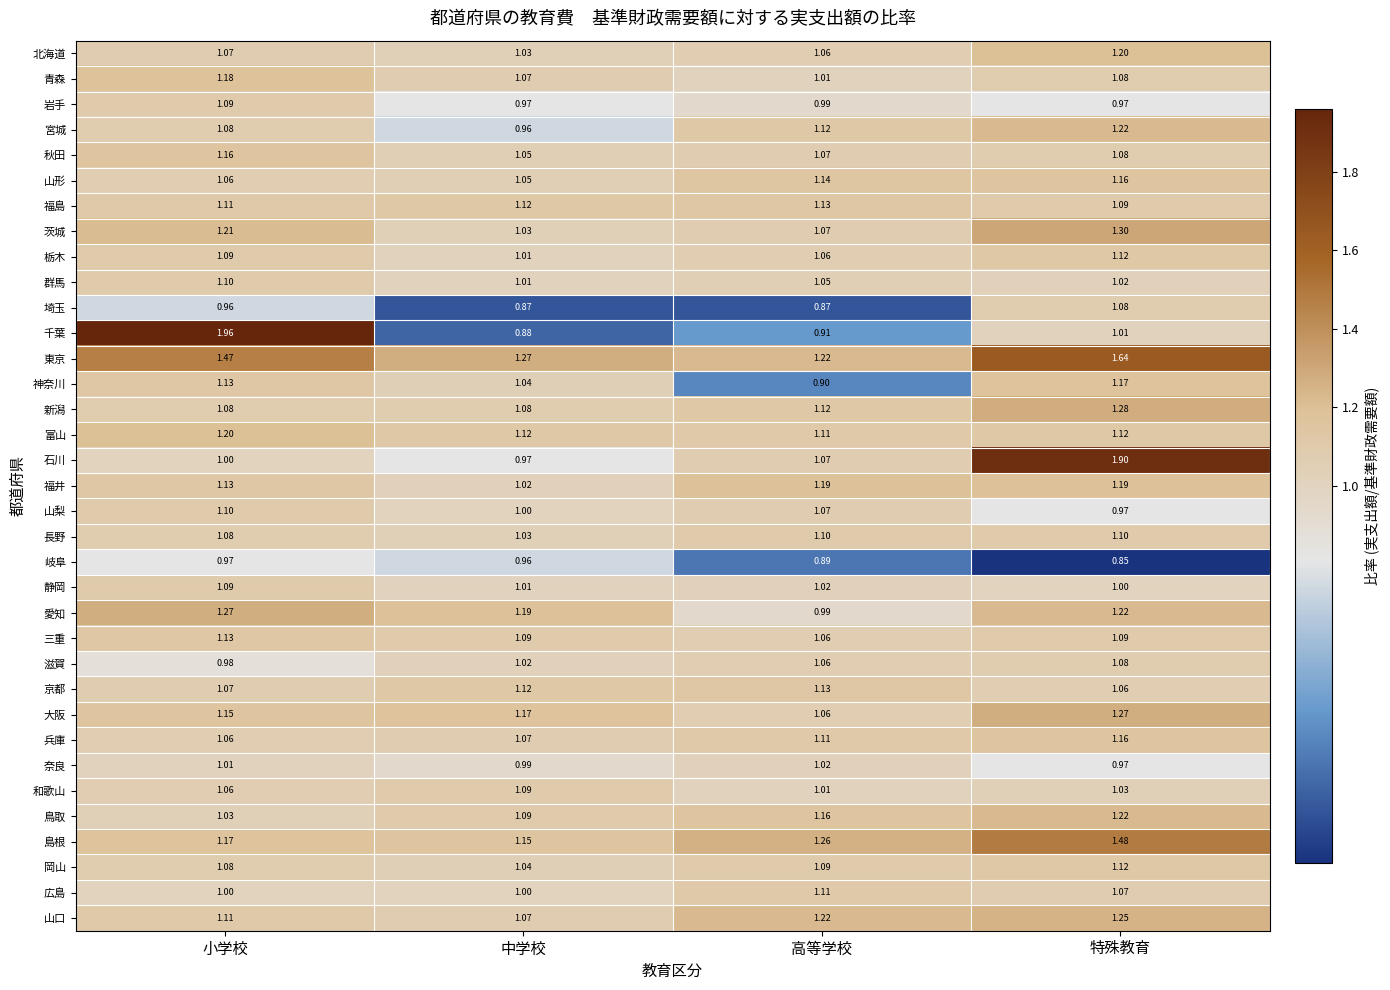

List the labels in order of 兵庫 value, smallest first.

小学校, 中学校, 高等学校, 特殊教育